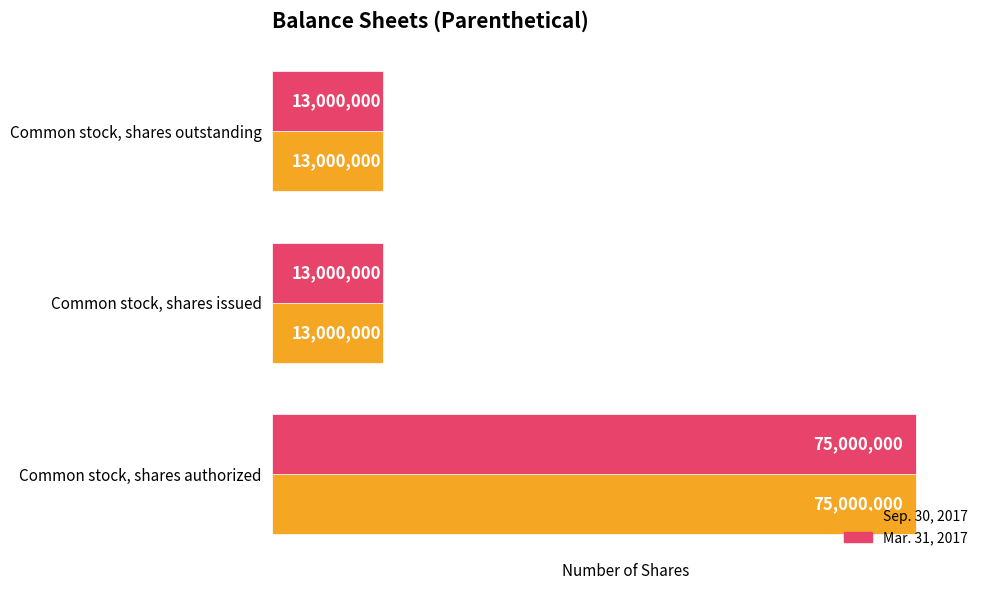

The Mar. 31, 2017 series shows 108897661 at Common stock, shares authorized. True or false?

False